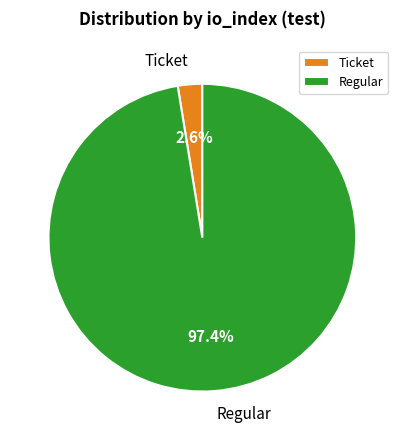

Does Regular represent more than half of the total?

Yes